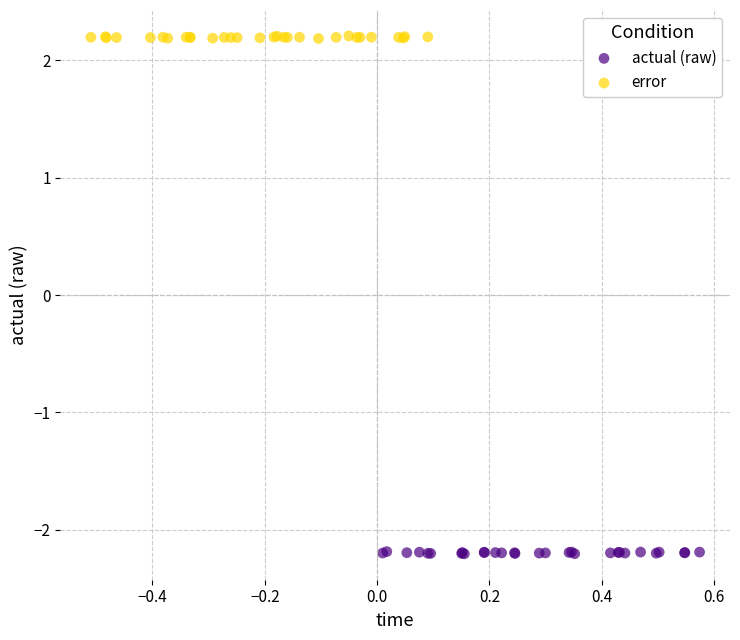

Which series reaches the minimum Y coordinate?

actual (raw)